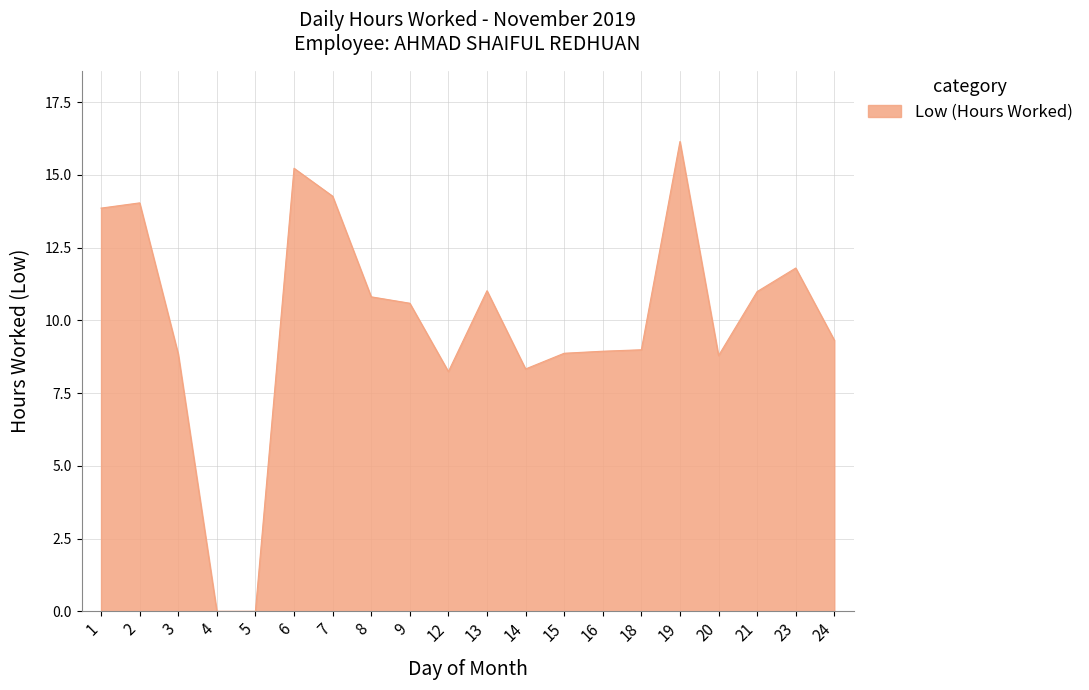

What is the difference between the values at 7 and 5?

14.3